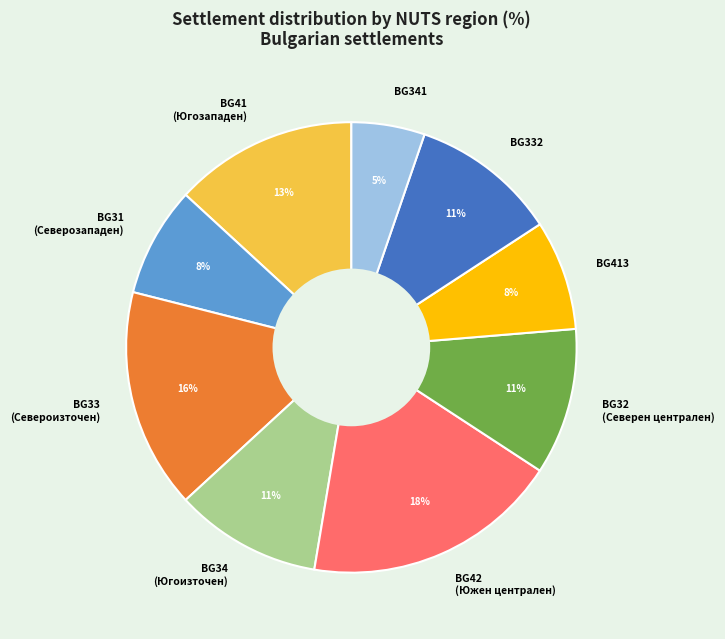

Count the number of slices in the pie.

9